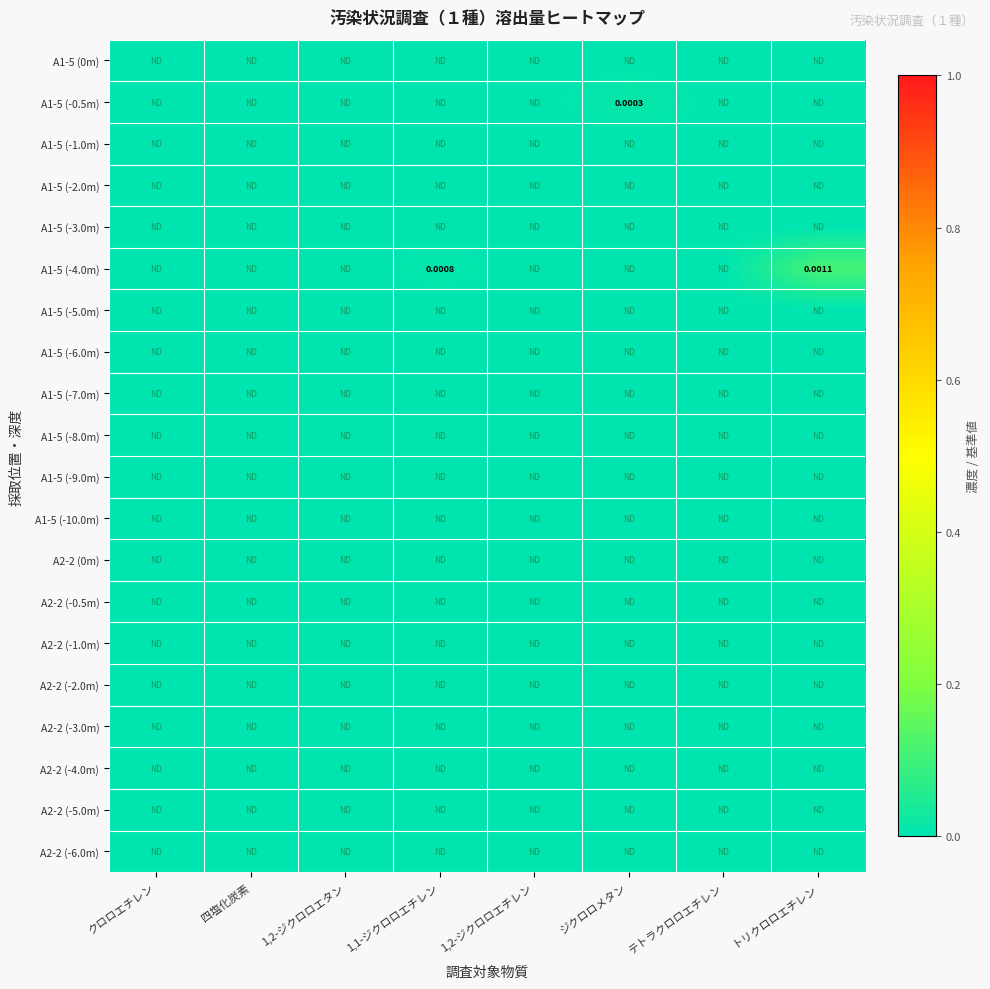

The A2-2 (-0.5m) series shows 0.0 at テトラクロロエチレン. True or false?

True